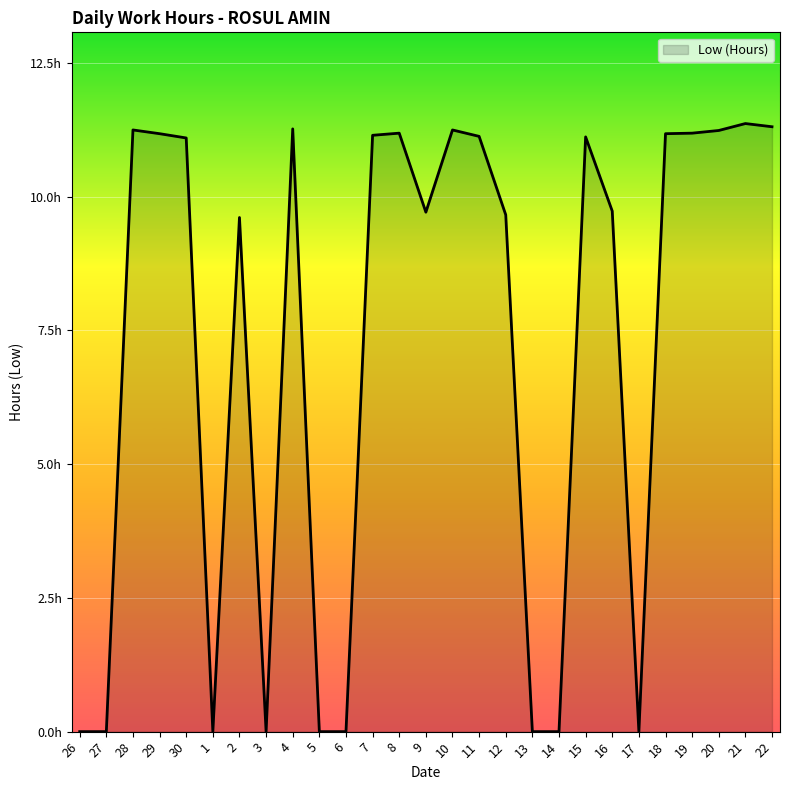

True or false: the data has more than 1 interior local peaks.

True